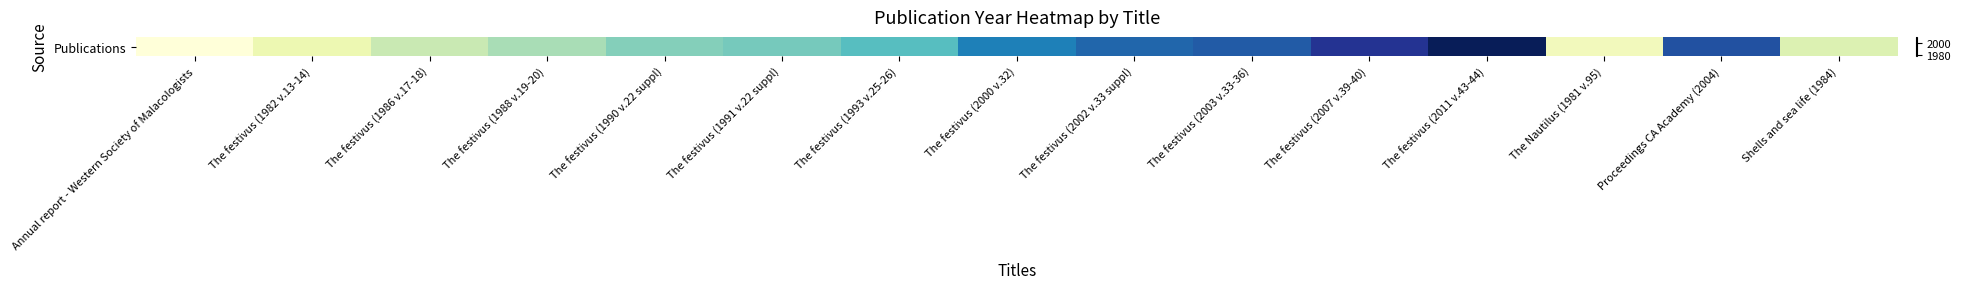

Where does the data first go above 1991?

The festivus (1993 v.25-26)